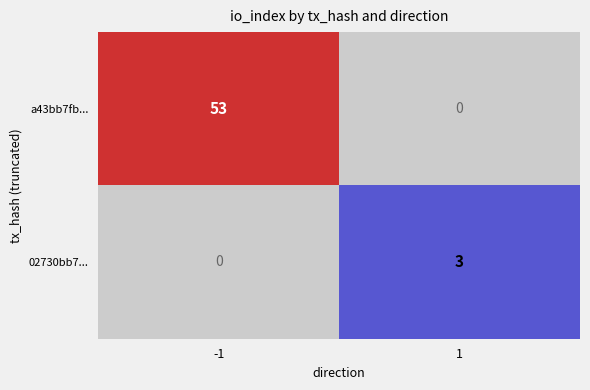

At 1, list the series in order from largest to smallest.

02730bb7..., a43bb7fb...